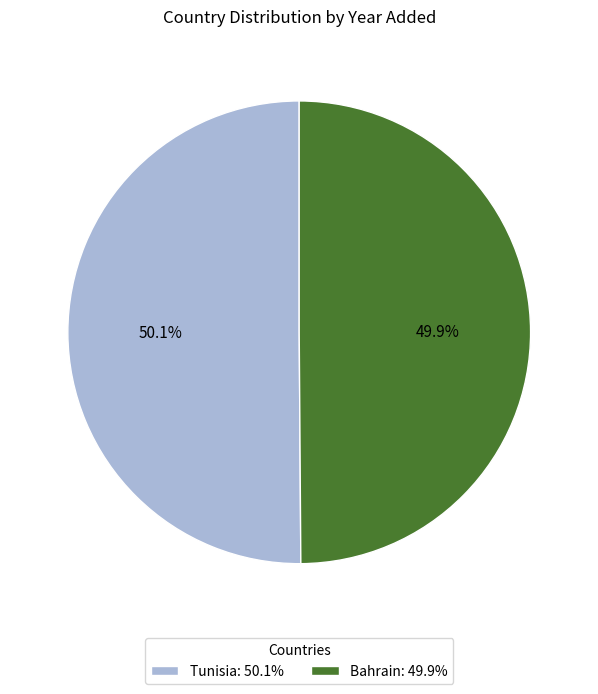

To the nearest percent, what percentage of the pie is Bahrain?

50%